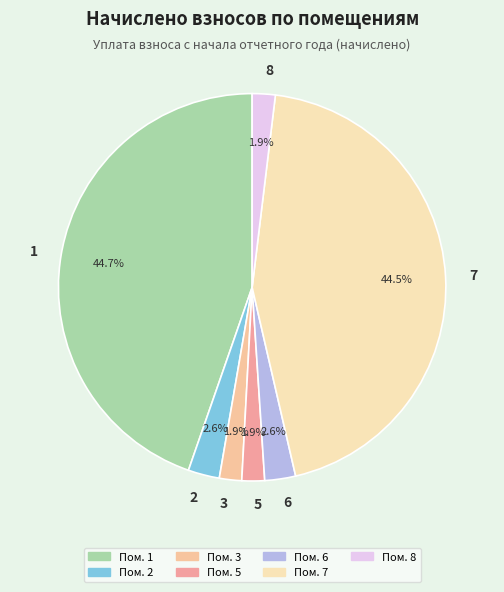

Is there any slice that represents more than half of the pie?

No